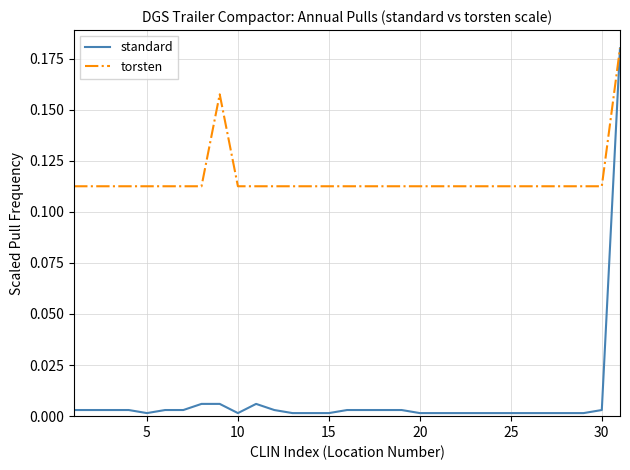

Which series has the widest spread of values?

standard